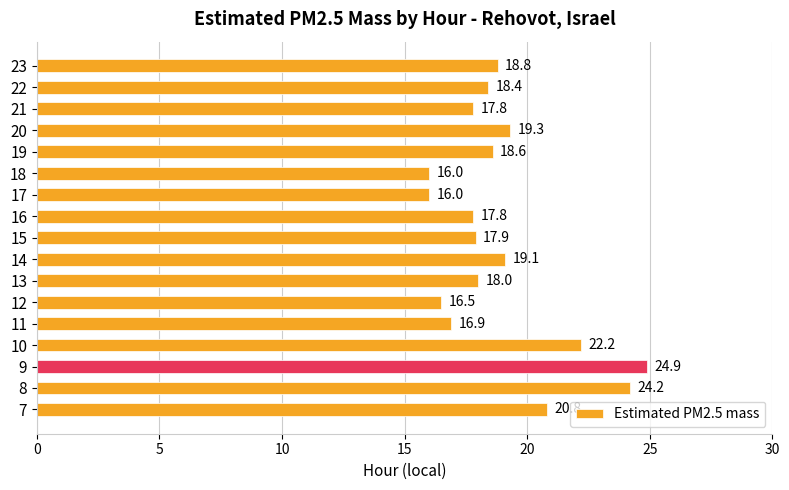

The value at 8 is 39.5. True or false?

False